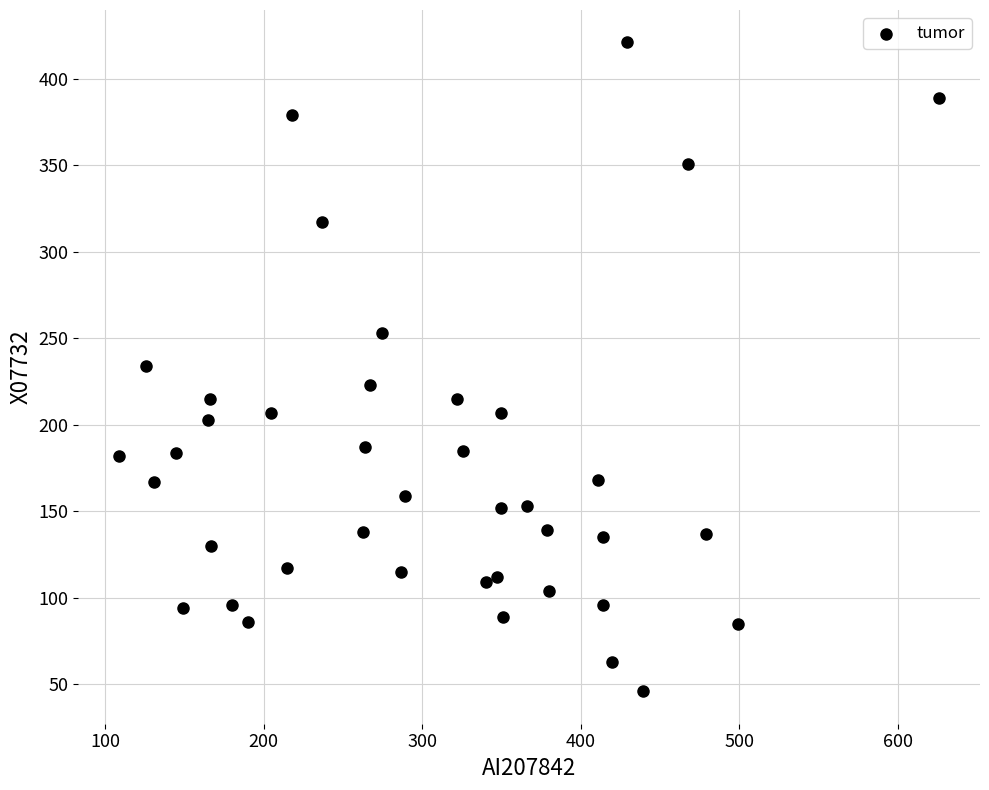

What is the range of X values (max minus min)?

517